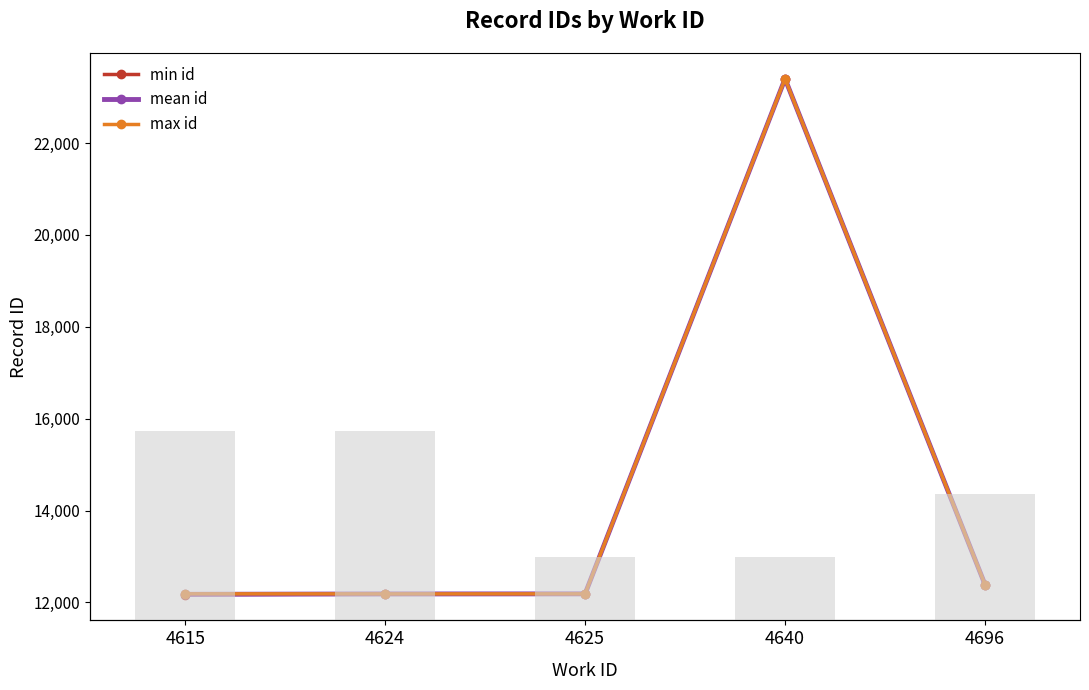

How many categories are shown in the chart?

5